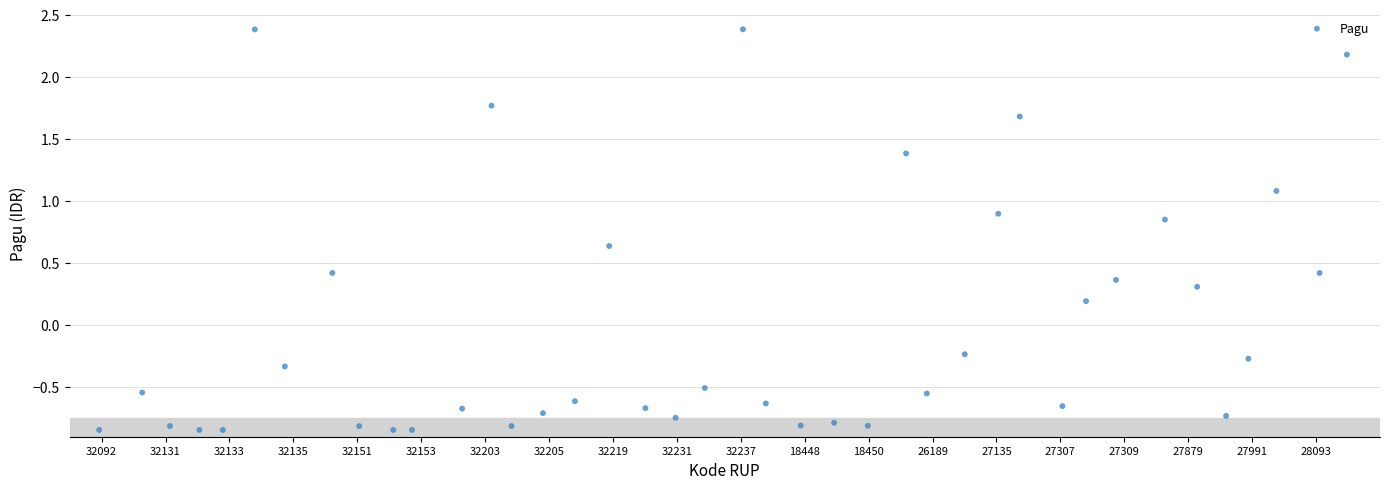

What is the range of Y values (max minus min)?

3.2